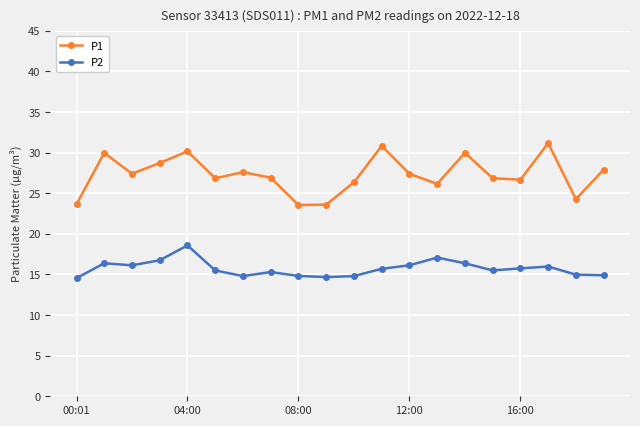

What is the average value of the P2 series?

15.7